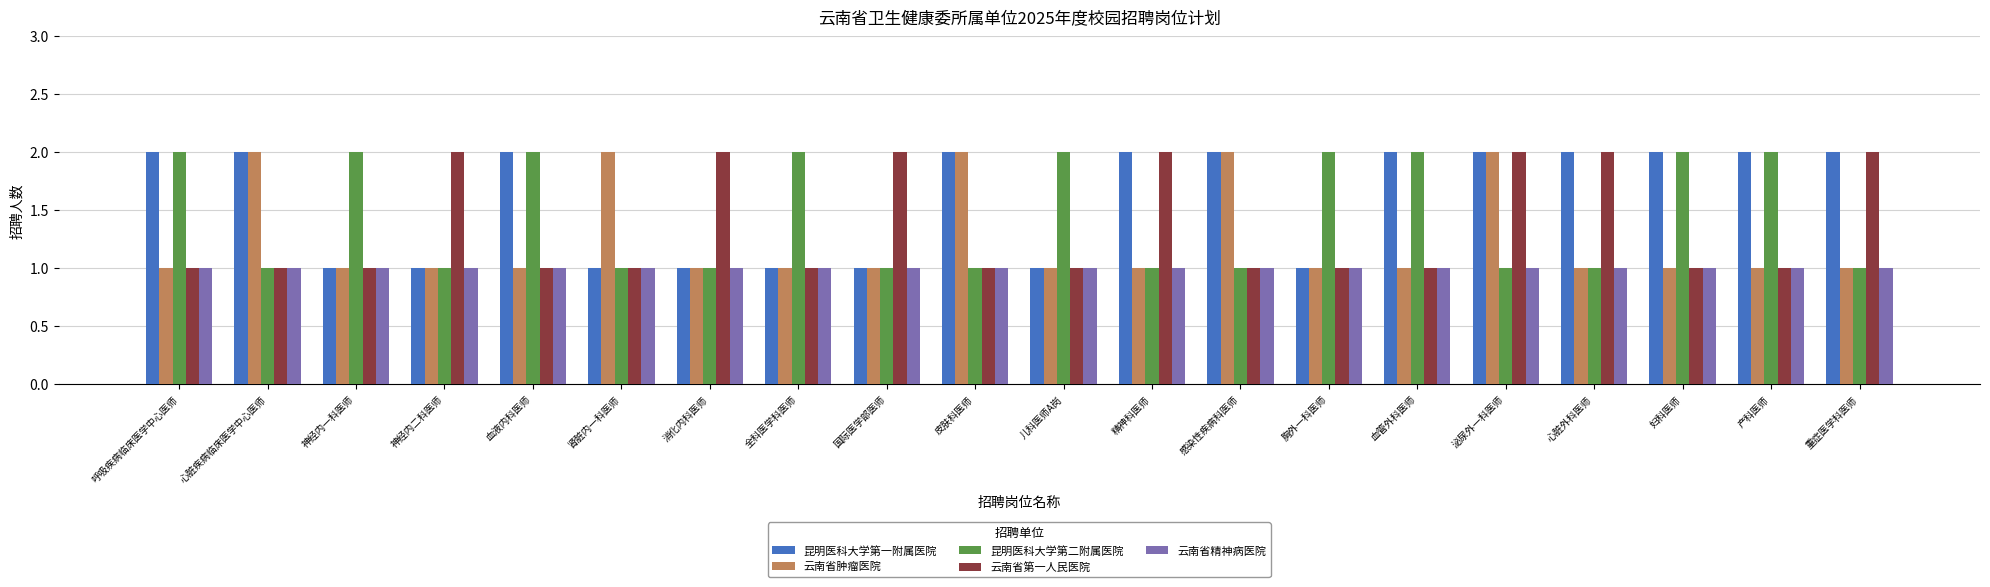

What is the total value across all series at 呼吸疾病临床医学中心医师?

7